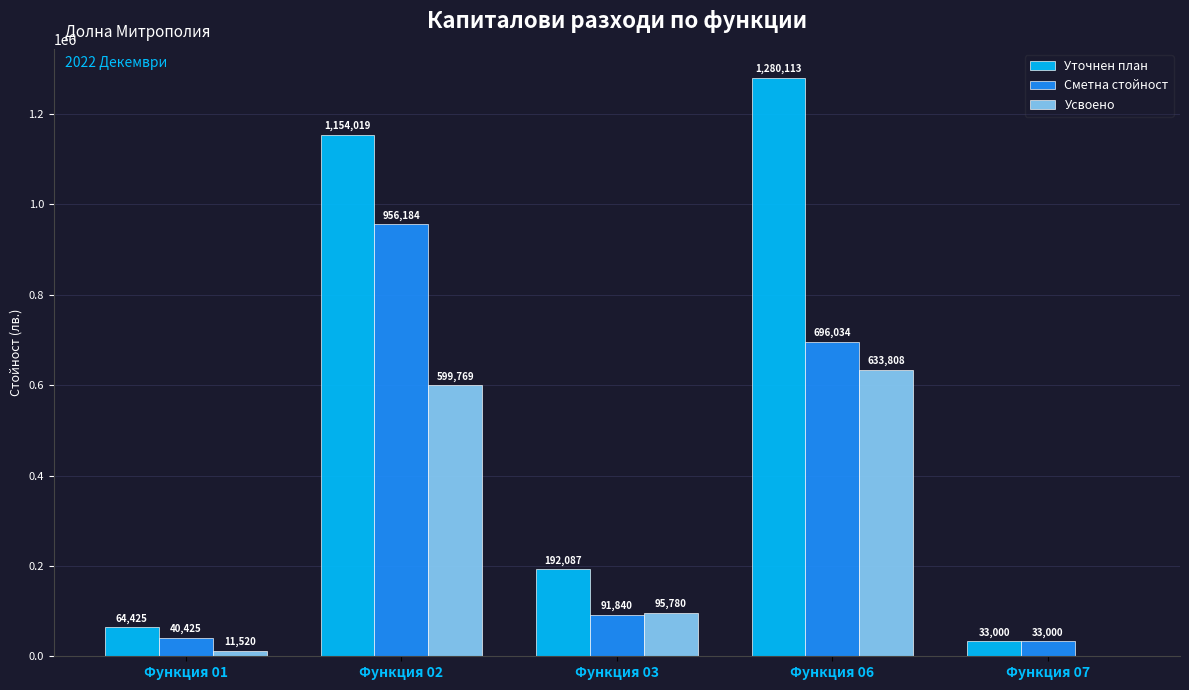

At which category is the sum across all series the highest?

Функция 02